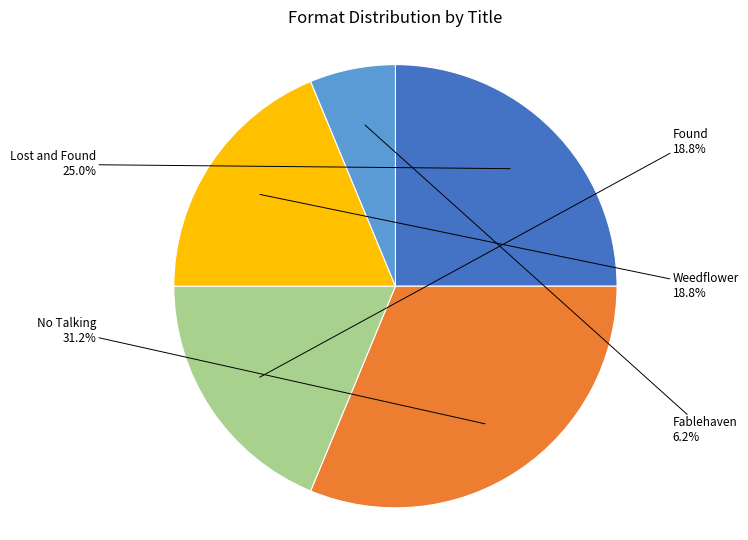

The Weedflower slice represents 19% of the pie. True or false?

True